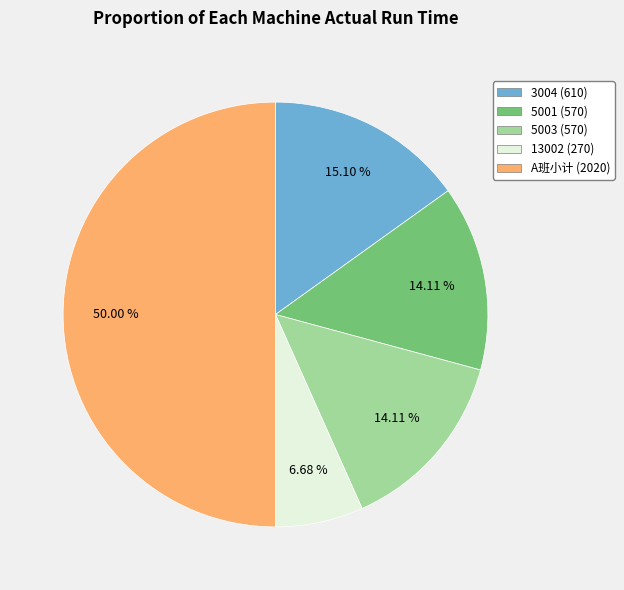

Which has a higher value, A班小计 or 5003?

A班小计